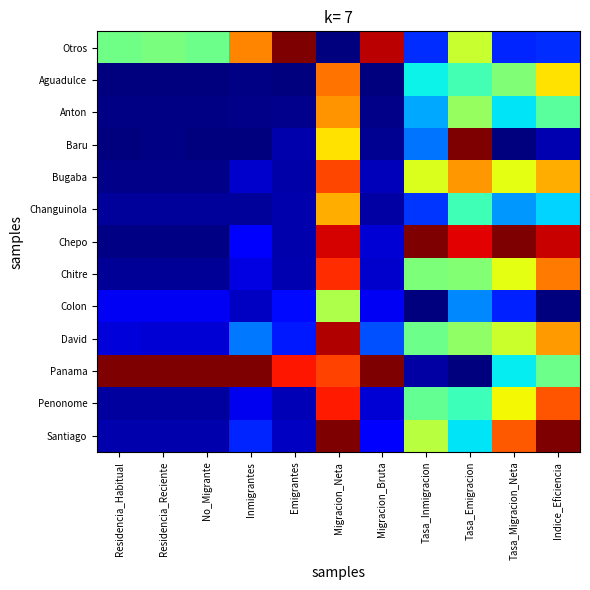

Reading left to right, extract all data points from this chart.

Otros: Residencia_Habitual=0.5	Residencia_Reciente=0.5	No_Migrante=0.5	Inmigrantes=0.8	Emigrantes=1.0	Migracion_Neta=0.0	Migracion_Bruta=0.9	Tasa_Inmigracion=0.2	Tasa_Emigracion=0.6	Tasa_Migracion_Neta=0.2	Indice_Eficiencia=0.2
Aguadulce: Residencia_Habitual=0.0	Residencia_Reciente=0.0	No_Migrante=0.0	Inmigrantes=0.0	Emigrantes=0.0	Migracion_Neta=0.8	Migracion_Bruta=0.0	Tasa_Inmigracion=0.4	Tasa_Emigracion=0.4	Tasa_Migracion_Neta=0.5	Indice_Eficiencia=0.7
Anton: Residencia_Habitual=0.0	Residencia_Reciente=0.0	No_Migrante=0.0	Inmigrantes=0.0	Emigrantes=0.0	Migracion_Neta=0.8	Migracion_Bruta=0.0	Tasa_Inmigracion=0.3	Tasa_Emigracion=0.5	Tasa_Migracion_Neta=0.4	Indice_Eficiencia=0.5
Baru: Residencia_Habitual=0.0	Residencia_Reciente=0.0	No_Migrante=0.0	Inmigrantes=0.0	Emigrantes=0.0	Migracion_Neta=0.7	Migracion_Bruta=0.0	Tasa_Inmigracion=0.2	Tasa_Emigracion=1.0	Tasa_Migracion_Neta=0.0	Indice_Eficiencia=0.0
Bugaba: Residencia_Habitual=0.0	Residencia_Reciente=0.0	No_Migrante=0.0	Inmigrantes=0.1	Emigrantes=0.0	Migracion_Neta=0.8	Migracion_Bruta=0.1	Tasa_Inmigracion=0.6	Tasa_Emigracion=0.7	Tasa_Migracion_Neta=0.6	Indice_Eficiencia=0.7
Changuinola: Residencia_Habitual=0.0	Residencia_Reciente=0.0	No_Migrante=0.0	Inmigrantes=0.0	Emigrantes=0.0	Migracion_Neta=0.7	Migracion_Bruta=0.0	Tasa_Inmigracion=0.2	Tasa_Emigracion=0.4	Tasa_Migracion_Neta=0.3	Indice_Eficiencia=0.3
Chepo: Residencia_Habitual=0.0	Residencia_Reciente=0.0	No_Migrante=0.0	Inmigrantes=0.1	Emigrantes=0.0	Migracion_Neta=0.9	Migracion_Bruta=0.1	Tasa_Inmigracion=1.0	Tasa_Emigracion=0.9	Tasa_Migracion_Neta=1.0	Indice_Eficiencia=0.9
Chitre: Residencia_Habitual=0.0	Residencia_Reciente=0.0	No_Migrante=0.0	Inmigrantes=0.1	Emigrantes=0.0	Migracion_Neta=0.9	Migracion_Bruta=0.1	Tasa_Inmigracion=0.5	Tasa_Emigracion=0.5	Tasa_Migracion_Neta=0.6	Indice_Eficiencia=0.8
Colon: Residencia_Habitual=0.1	Residencia_Reciente=0.1	No_Migrante=0.1	Inmigrantes=0.1	Emigrantes=0.1	Migracion_Neta=0.6	Migracion_Bruta=0.1	Tasa_Inmigracion=0.0	Tasa_Emigracion=0.3	Tasa_Migracion_Neta=0.2	Indice_Eficiencia=0.0
David: Residencia_Habitual=0.1	Residencia_Reciente=0.1	No_Migrante=0.1	Inmigrantes=0.2	Emigrantes=0.2	Migracion_Neta=1.0	Migracion_Bruta=0.2	Tasa_Inmigracion=0.5	Tasa_Emigracion=0.5	Tasa_Migracion_Neta=0.6	Indice_Eficiencia=0.7
Panama: Residencia_Habitual=1.0	Residencia_Reciente=1.0	No_Migrante=1.0	Inmigrantes=1.0	Emigrantes=0.9	Migracion_Neta=0.8	Migracion_Bruta=1.0	Tasa_Inmigracion=0.0	Tasa_Emigracion=0.0	Tasa_Migracion_Neta=0.4	Indice_Eficiencia=0.5
Penonome: Residencia_Habitual=0.0	Residencia_Reciente=0.0	No_Migrante=0.0	Inmigrantes=0.1	Emigrantes=0.0	Migracion_Neta=0.9	Migracion_Bruta=0.1	Tasa_Inmigracion=0.5	Tasa_Emigracion=0.4	Tasa_Migracion_Neta=0.6	Indice_Eficiencia=0.8
Santiago: Residencia_Habitual=0.0	Residencia_Reciente=0.0	No_Migrante=0.0	Inmigrantes=0.2	Emigrantes=0.1	Migracion_Neta=1.0	Migracion_Bruta=0.1	Tasa_Inmigracion=0.6	Tasa_Emigracion=0.3	Tasa_Migracion_Neta=0.8	Indice_Eficiencia=1.0